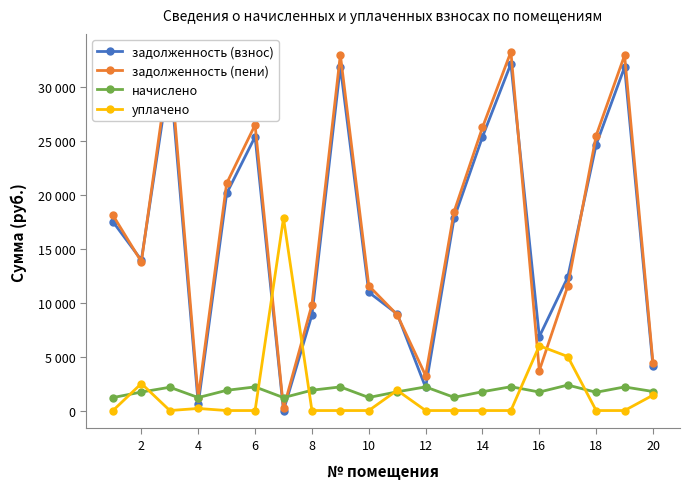

Does the chart display data point markers on the line(s)?

Yes